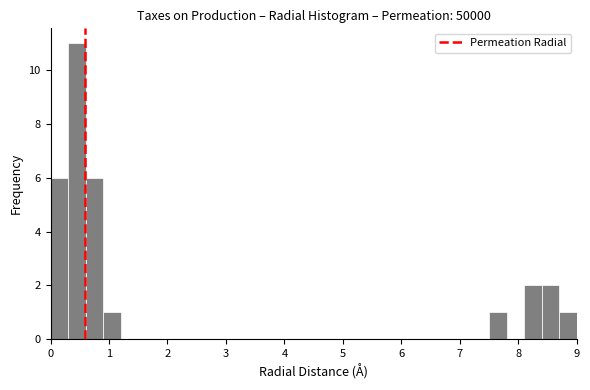

Read against the x-axis, roughly where is the centre of the tallest bar?

0.5